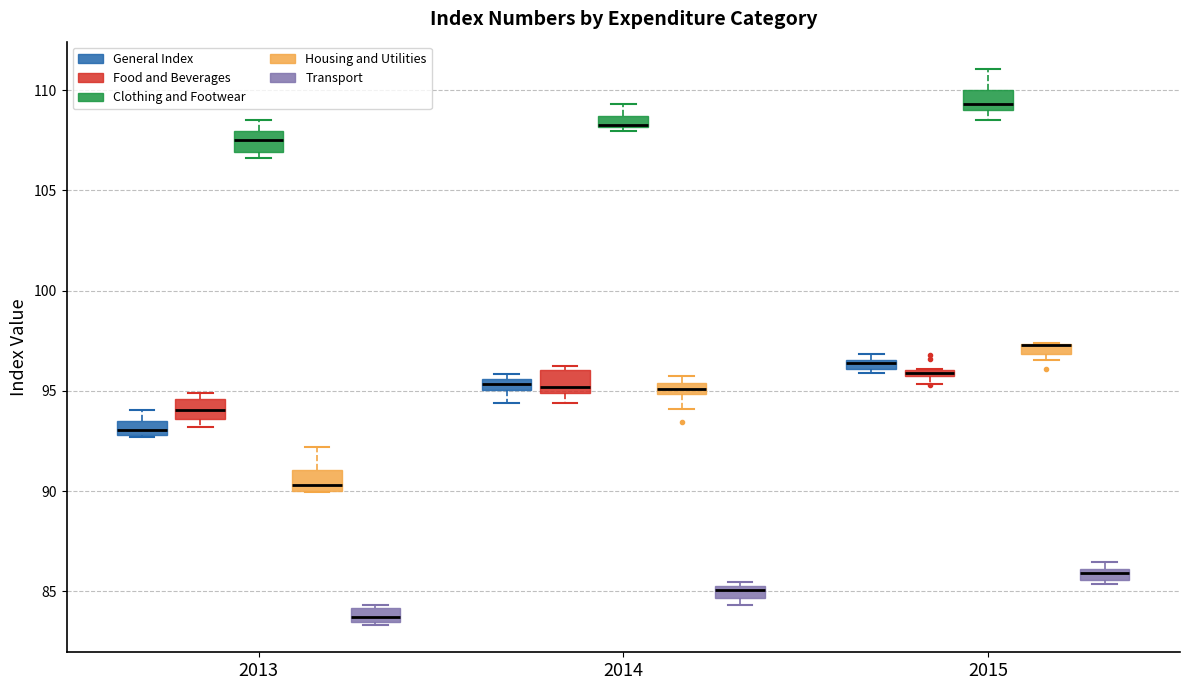

Where is the upper edge of the box for 2013 (Food and Beverages) on the y-axis? The values are not printed on the chart, so give them approximately, as read against the axis.

94.5